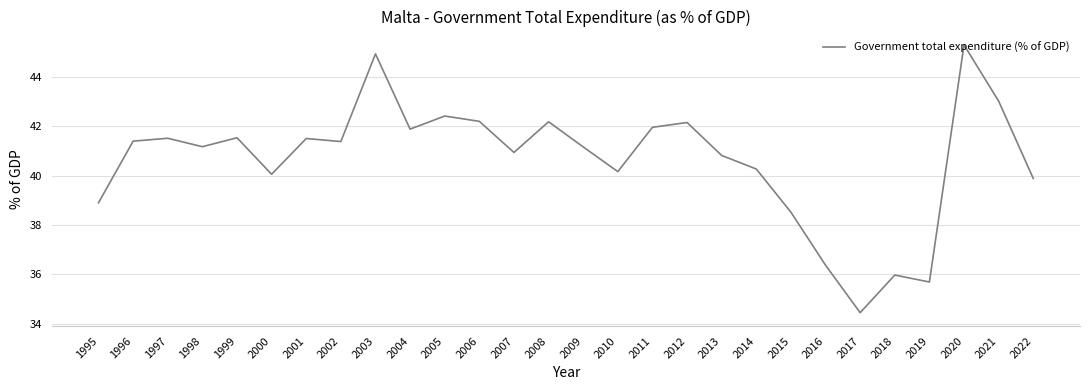

Which label corresponds to the largest value in the chart?

2020